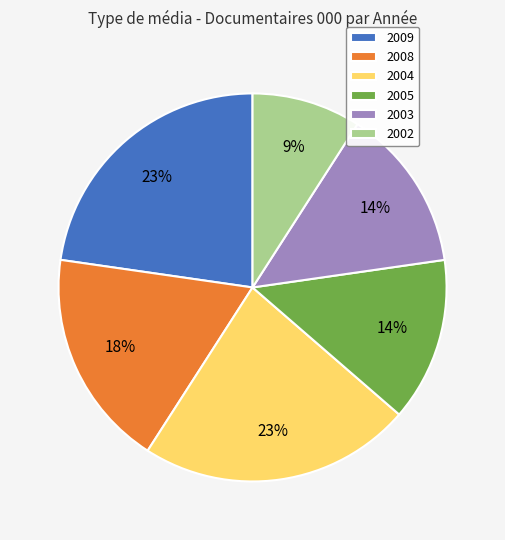

Is there any slice that represents more than half of the pie?

No